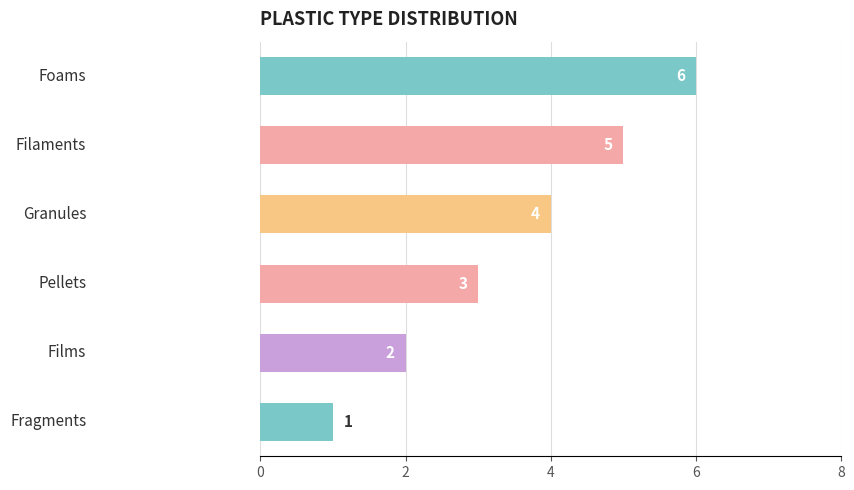

What is the difference between the second highest and minimum values?

4